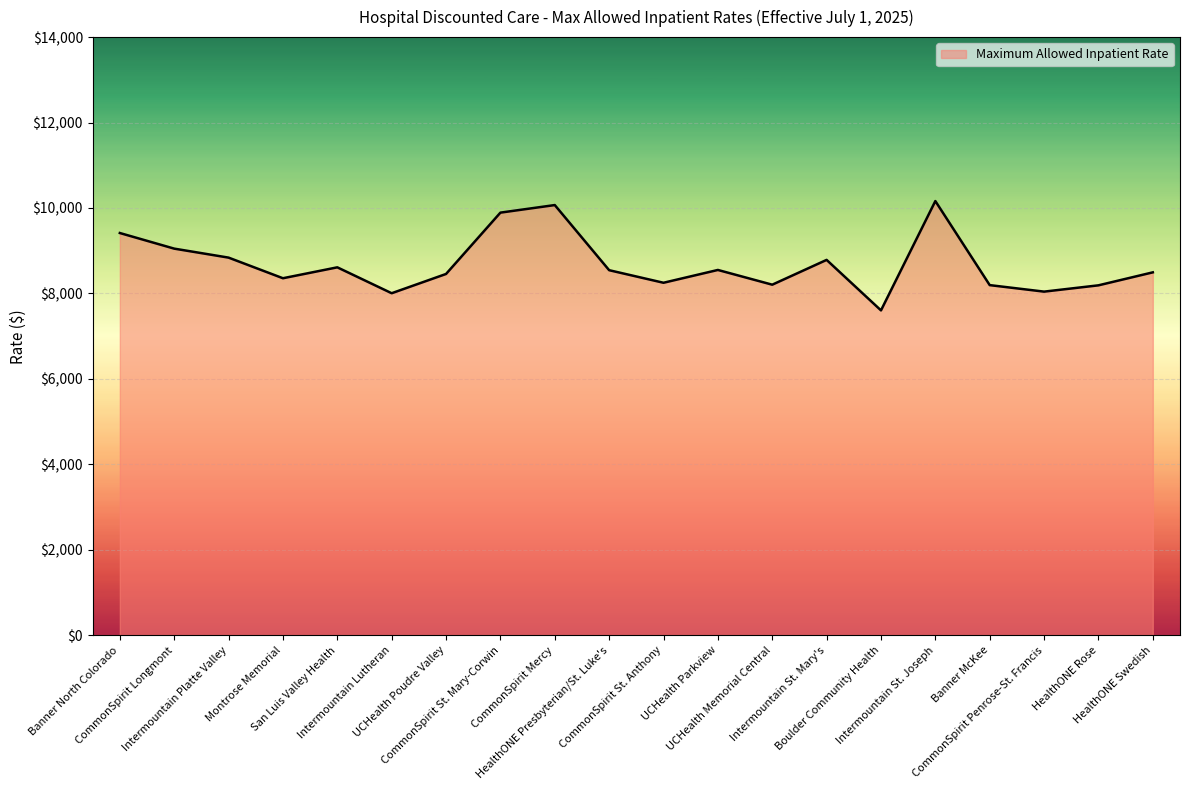

What is the smallest value displayed?

7604.4